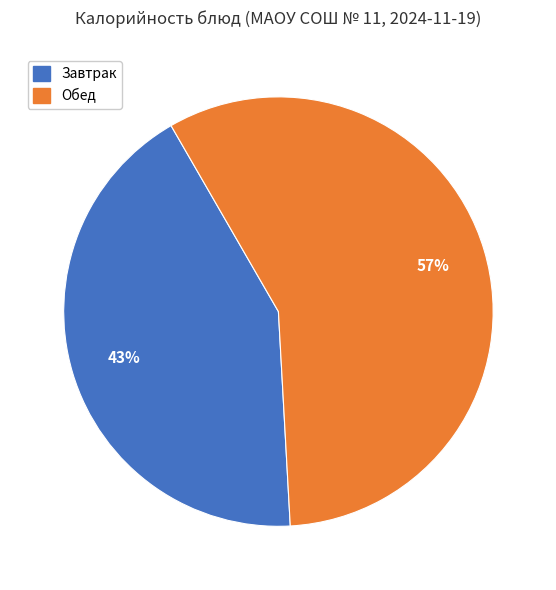

Is there a majority slice in this chart?

Yes